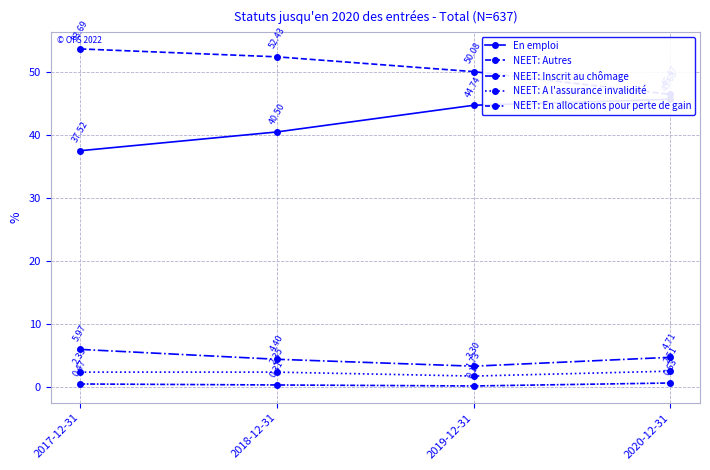

Rank the categories by NEET: En allocations pour perte de gain value from highest to lowest.

2020-12-31, 2017-12-31, 2018-12-31, 2019-12-31